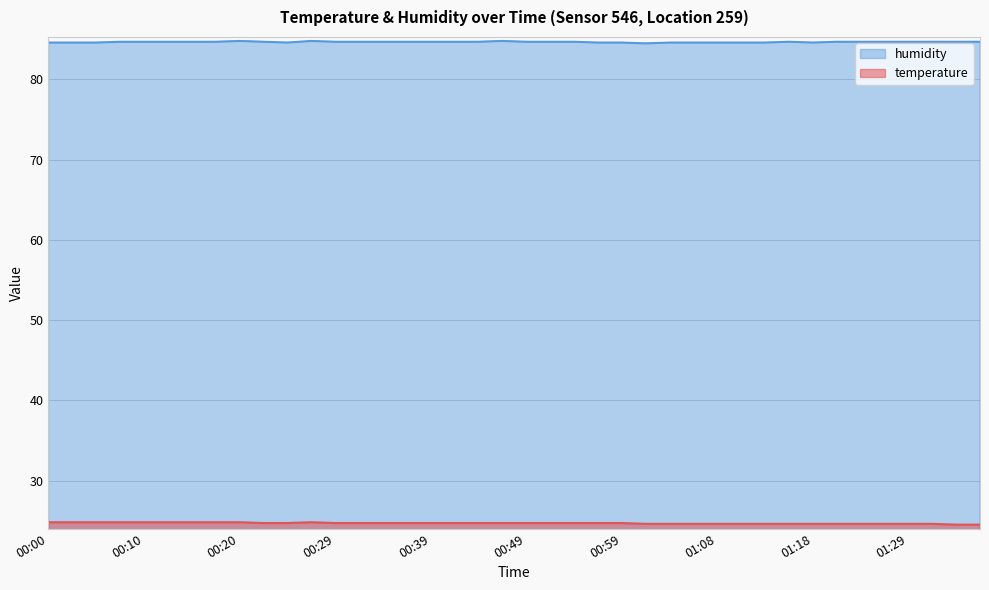

What is the total value across all series at 00:32?

109.4